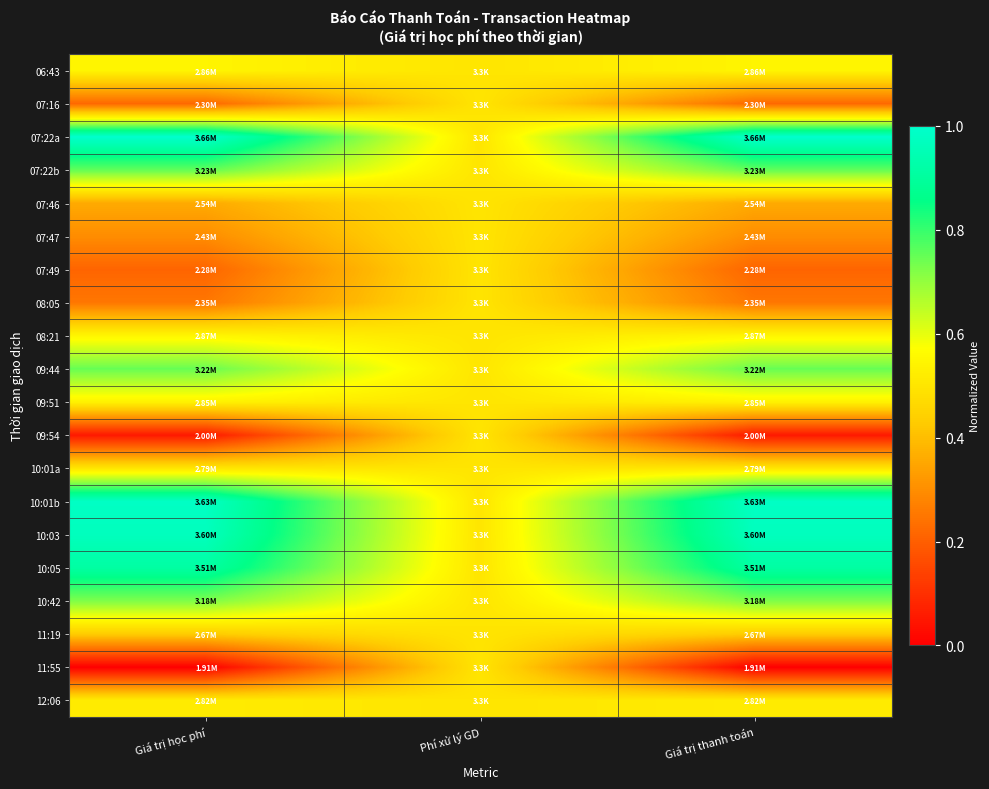

Reading right to left, transcribe all the data shown in this chart.

06:43: Giá trị thanh toán=0.5	Phí xử lý GD=0.5	Giá trị học phí=0.5
07:16: Giá trị thanh toán=0.2	Phí xử lý GD=0.5	Giá trị học phí=0.2
07:22a: Giá trị thanh toán=1.0	Phí xử lý GD=0.5	Giá trị học phí=1.0
07:22b: Giá trị thanh toán=0.8	Phí xử lý GD=0.5	Giá trị học phí=0.8
07:46: Giá trị thanh toán=0.4	Phí xử lý GD=0.5	Giá trị học phí=0.4
07:47: Giá trị thanh toán=0.3	Phí xử lý GD=0.5	Giá trị học phí=0.3
07:49: Giá trị thanh toán=0.2	Phí xử lý GD=0.5	Giá trị học phí=0.2
08:05: Giá trị thanh toán=0.3	Phí xử lý GD=0.5	Giá trị học phí=0.3
08:21: Giá trị thanh toán=0.5	Phí xử lý GD=0.5	Giá trị học phí=0.5
09:44: Giá trị thanh toán=0.7	Phí xử lý GD=0.5	Giá trị học phí=0.7
09:51: Giá trị thanh toán=0.5	Phí xử lý GD=0.5	Giá trị học phí=0.5
09:54: Giá trị thanh toán=0.1	Phí xử lý GD=0.5	Giá trị học phí=0.1
10:01a: Giá trị thanh toán=0.5	Phí xử lý GD=0.5	Giá trị học phí=0.5
10:01b: Giá trị thanh toán=1.0	Phí xử lý GD=0.5	Giá trị học phí=1.0
10:03: Giá trị thanh toán=1.0	Phí xử lý GD=0.5	Giá trị học phí=1.0
10:05: Giá trị thanh toán=0.9	Phí xử lý GD=0.5	Giá trị học phí=0.9
10:42: Giá trị thanh toán=0.7	Phí xử lý GD=0.5	Giá trị học phí=0.7
11:19: Giá trị thanh toán=0.4	Phí xử lý GD=0.5	Giá trị học phí=0.4
11:55: Giá trị thanh toán=0.0	Phí xử lý GD=0.5	Giá trị học phí=0.0
12:06: Giá trị thanh toán=0.5	Phí xử lý GD=0.5	Giá trị học phí=0.5